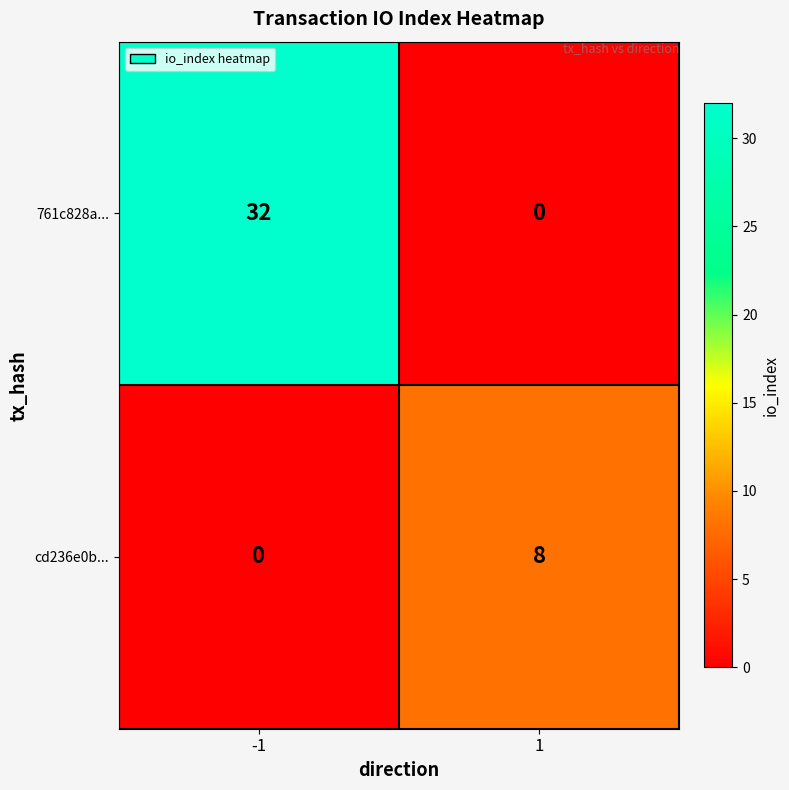

How many values in 761c828a... are above zero?

1